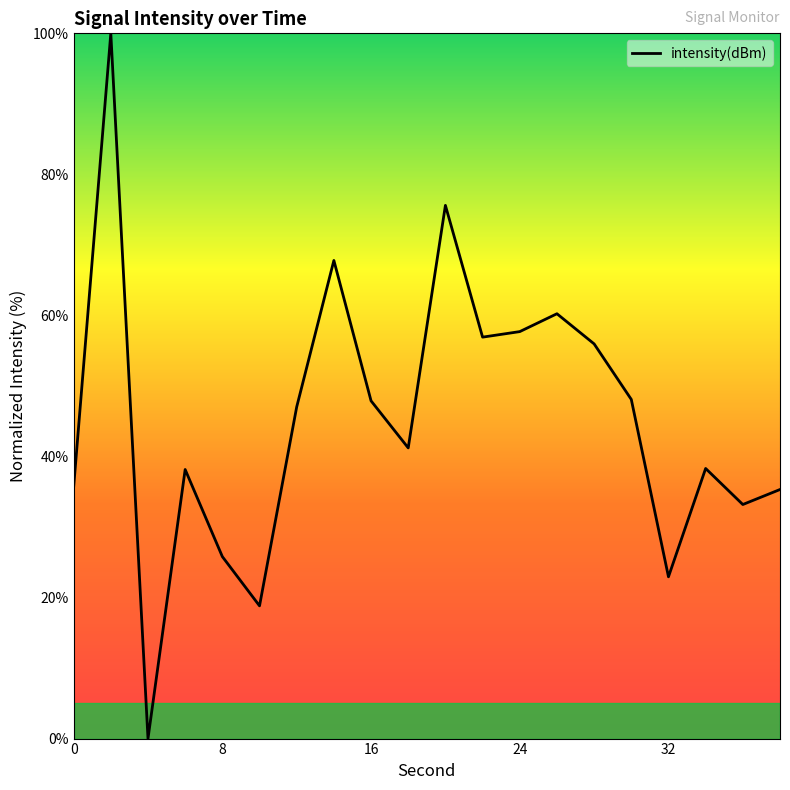

True or false: the data shows 47.9 at 16.

True